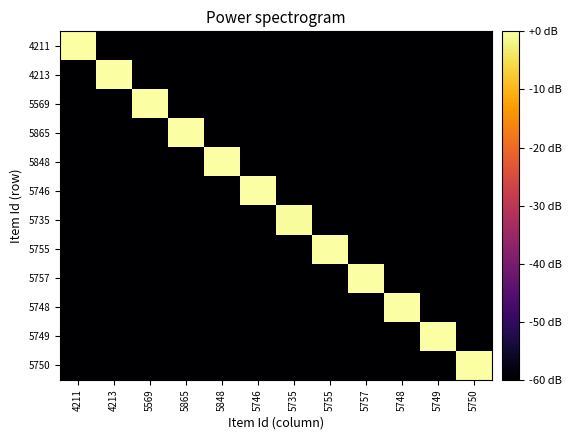

Reading left to right, list all the values displayed in this chart.

4211: 4211=-0.0	4213=-60.0	5569=-60.0	5865=-60.0	5848=-60.0	5746=-60.0	5735=-60.0	5755=-60.0	5757=-60.0	5748=-60.0	5749=-60.0	5750=-60.0
4213: 4211=-60.0	4213=-0.0	5569=-60.0	5865=-60.0	5848=-60.0	5746=-60.0	5735=-60.0	5755=-60.0	5757=-60.0	5748=-60.0	5749=-60.0	5750=-60.0
5569: 4211=-60.0	4213=-60.0	5569=-0.0	5865=-60.0	5848=-60.0	5746=-60.0	5735=-60.0	5755=-60.0	5757=-60.0	5748=-60.0	5749=-60.0	5750=-60.0
5865: 4211=-60.0	4213=-60.0	5569=-60.0	5865=-0.0	5848=-60.0	5746=-60.0	5735=-60.0	5755=-60.0	5757=-60.0	5748=-60.0	5749=-60.0	5750=-60.0
5848: 4211=-60.0	4213=-60.0	5569=-60.0	5865=-60.0	5848=0.0	5746=-60.0	5735=-60.0	5755=-60.0	5757=-60.0	5748=-60.0	5749=-60.0	5750=-60.0
5746: 4211=-60.0	4213=-60.0	5569=-60.0	5865=-60.0	5848=-60.0	5746=-0.1	5735=-60.0	5755=-60.0	5757=-60.0	5748=-60.0	5749=-60.0	5750=-60.0
5735: 4211=-60.0	4213=-60.0	5569=-60.0	5865=-60.0	5848=-60.0	5746=-60.0	5735=-0.5	5755=-60.0	5757=-60.0	5748=-60.0	5749=-60.0	5750=-60.0
5755: 4211=-60.0	4213=-60.0	5569=-60.0	5865=-60.0	5848=-60.0	5746=-60.0	5735=-60.0	5755=-0.2	5757=-60.0	5748=-60.0	5749=-60.0	5750=-60.0
5757: 4211=-60.0	4213=-60.0	5569=-60.0	5865=-60.0	5848=-60.0	5746=-60.0	5735=-60.0	5755=-60.0	5757=-0.0	5748=-60.0	5749=-60.0	5750=-60.0
5748: 4211=-60.0	4213=-60.0	5569=-60.0	5865=-60.0	5848=-60.0	5746=-60.0	5735=-60.0	5755=-60.0	5757=-60.0	5748=-0.0	5749=-60.0	5750=-60.0
5749: 4211=-60.0	4213=-60.0	5569=-60.0	5865=-60.0	5848=-60.0	5746=-60.0	5735=-60.0	5755=-60.0	5757=-60.0	5748=-60.0	5749=-0.0	5750=-60.0
5750: 4211=-60.0	4213=-60.0	5569=-60.0	5865=-60.0	5848=-60.0	5746=-60.0	5735=-60.0	5755=-60.0	5757=-60.0	5748=-60.0	5749=-60.0	5750=-0.0